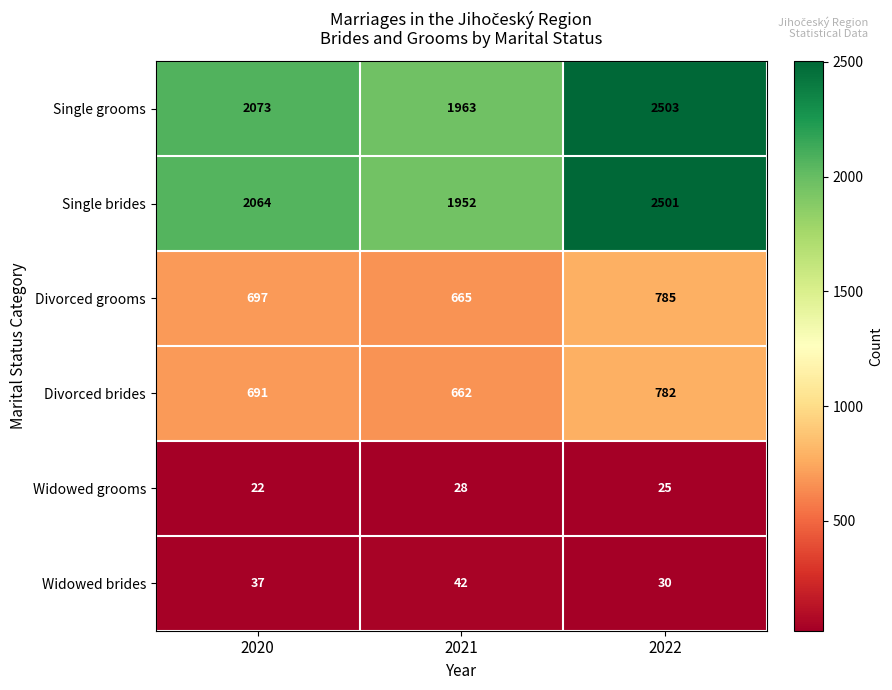

True or false: Divorced grooms has a value of 1159 at 2022.

False